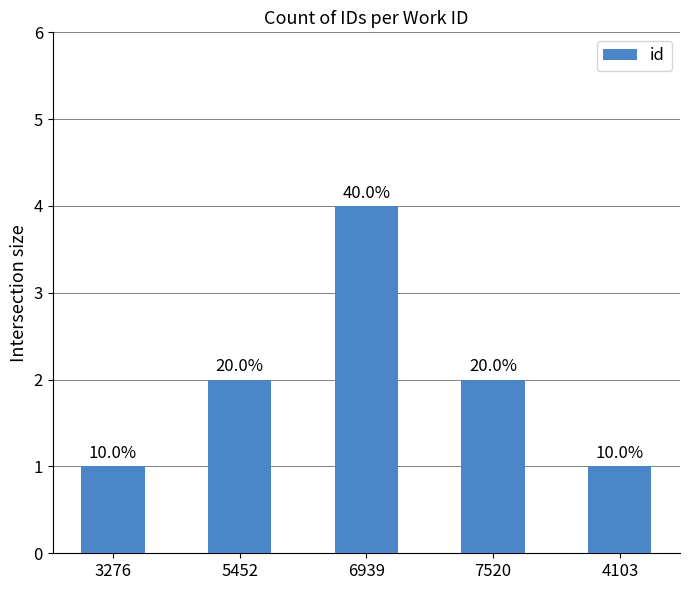

The value at 3276 is 1. True or false?

True